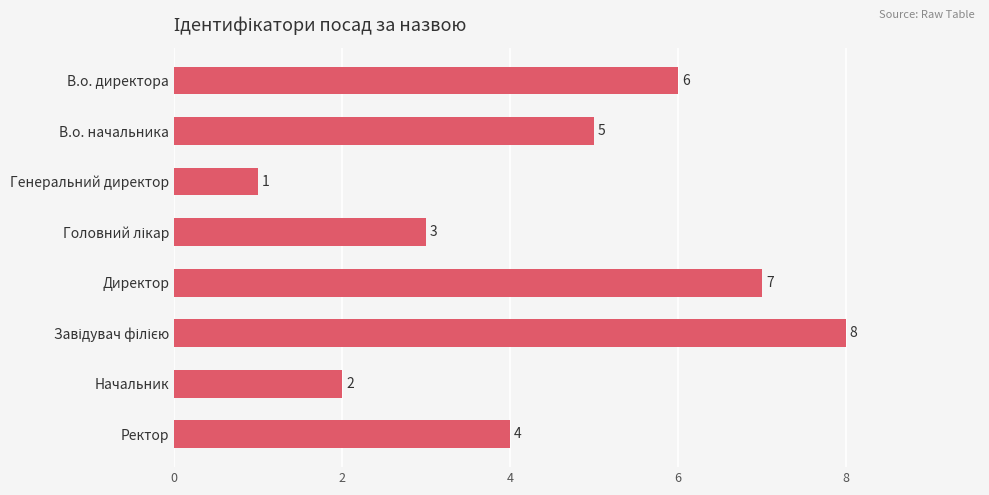

How many bars are there in total?

8